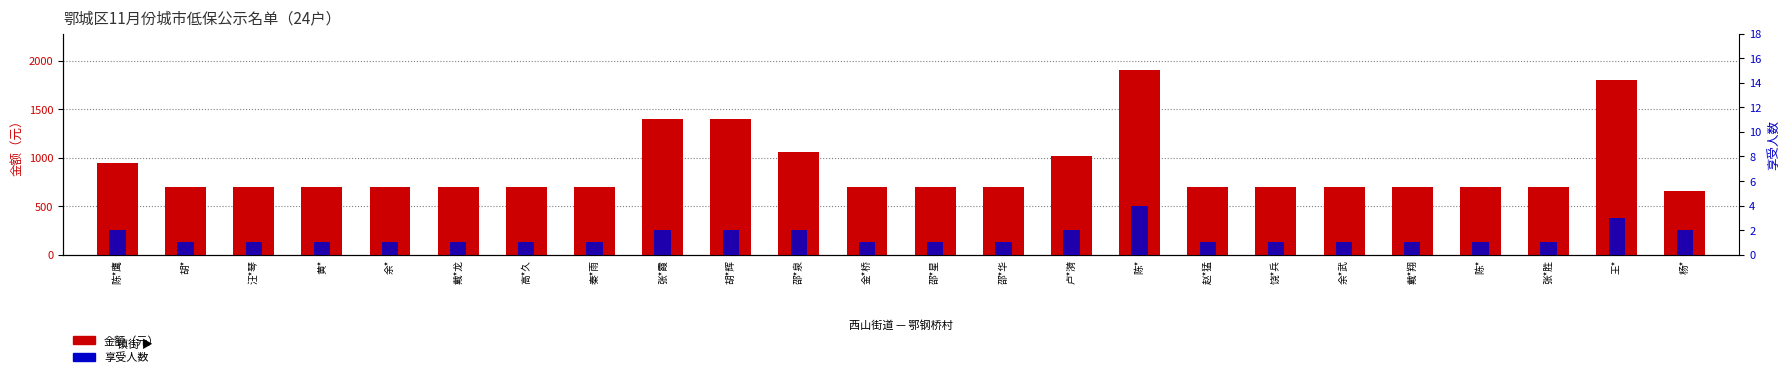

Does the chart contain stacked bars?

No